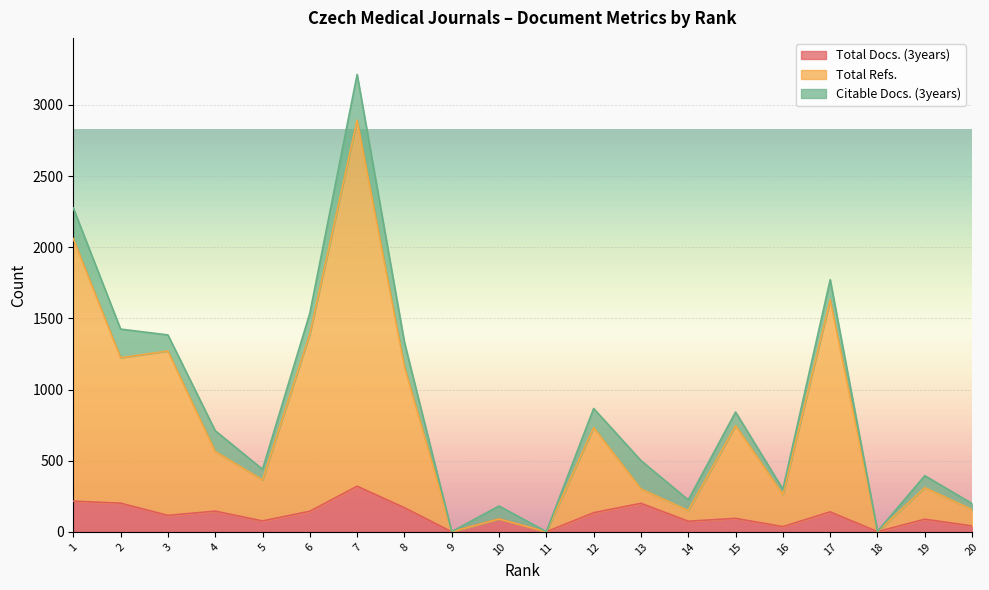

What is the maximum value for Total Docs. (3years)?

321